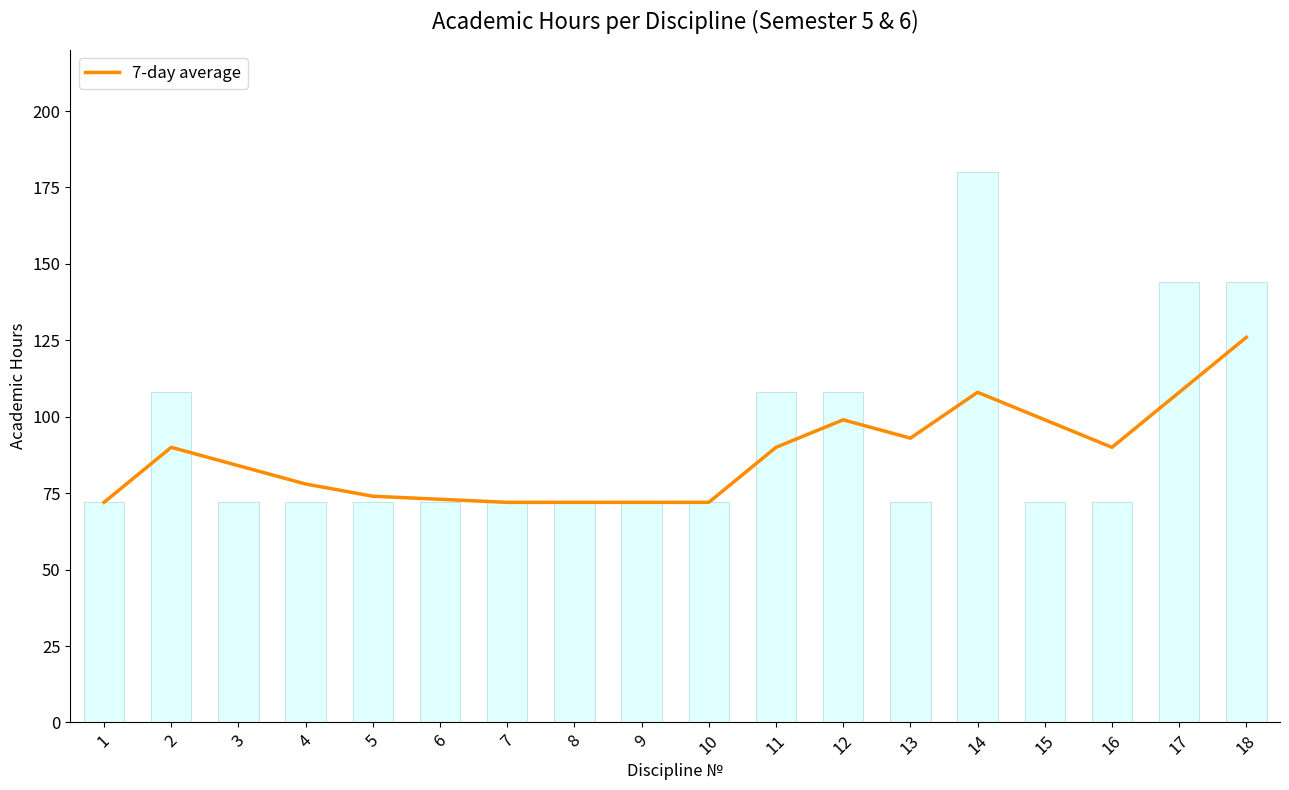

Is it true that daily_hours equals 211 at 18?

False